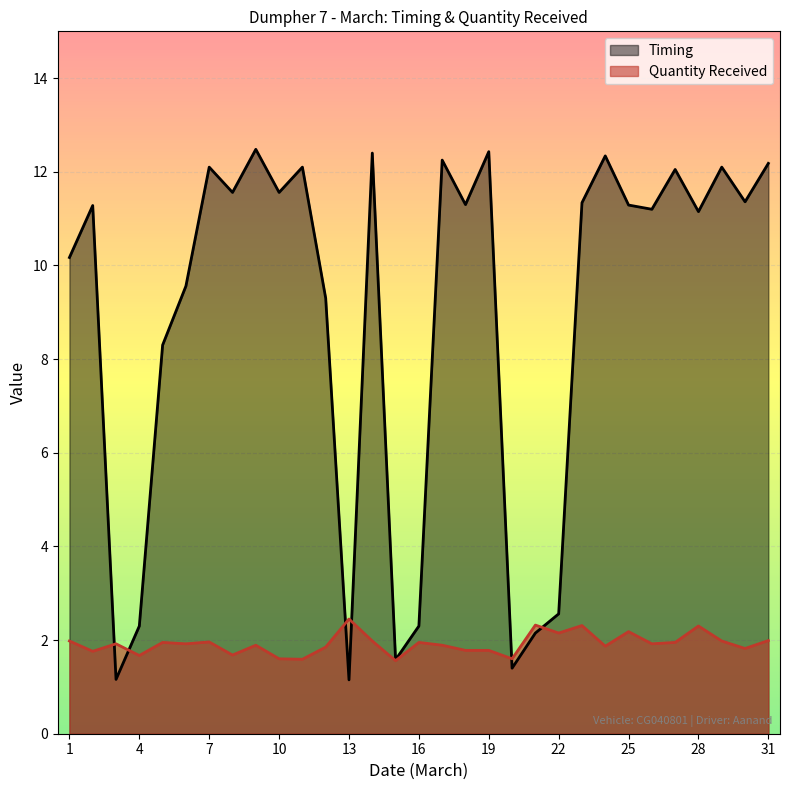

True or false: Quantity Received has more than 0 interior local peaks.

True